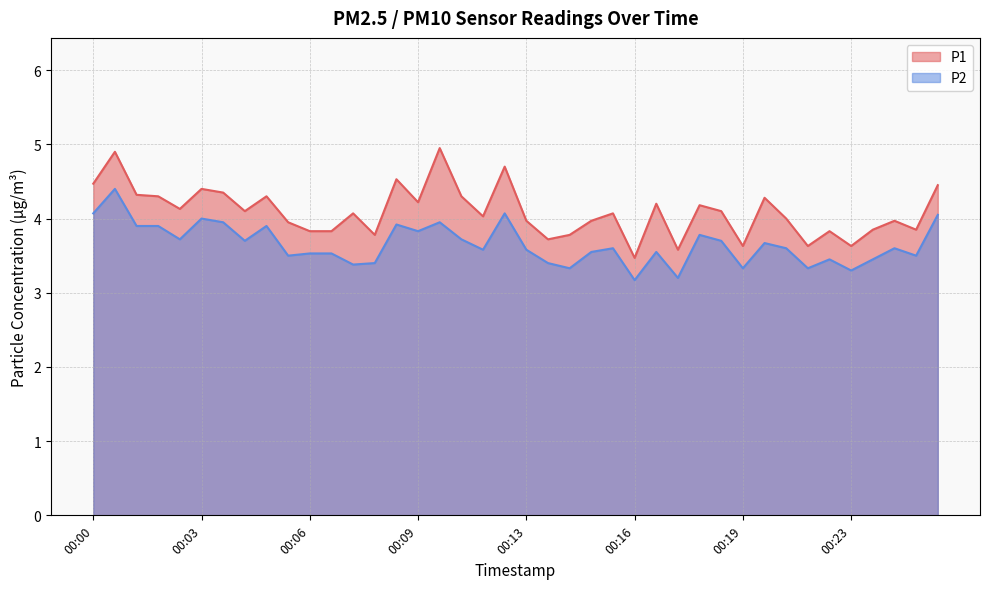

What are all the series names shown in the legend?

P1, P2